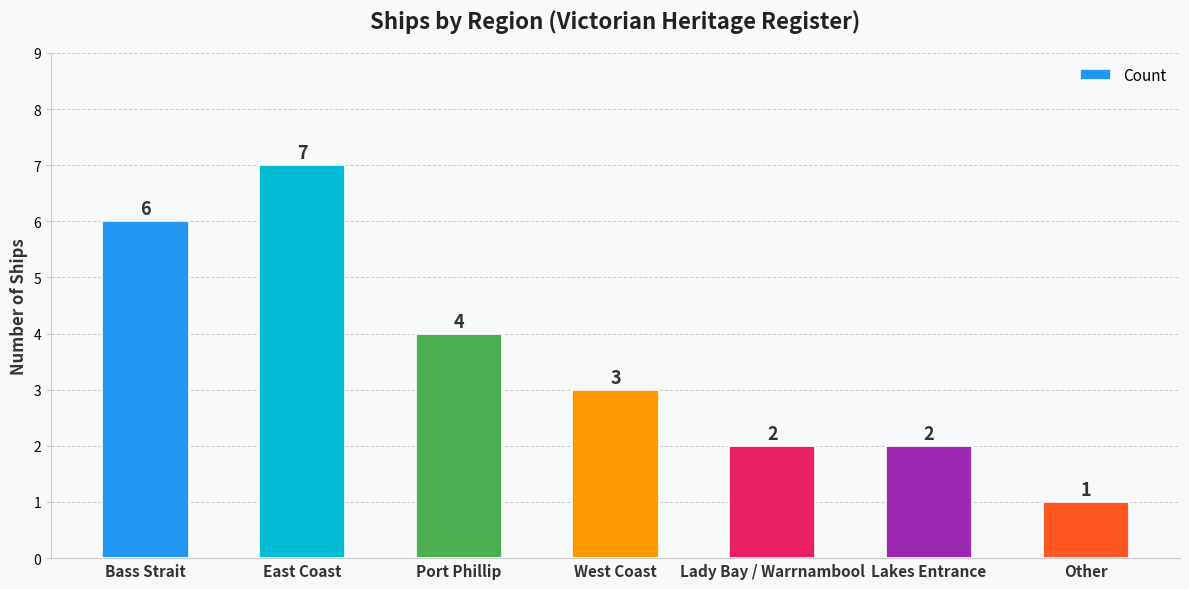

What is the sum of all values?

25